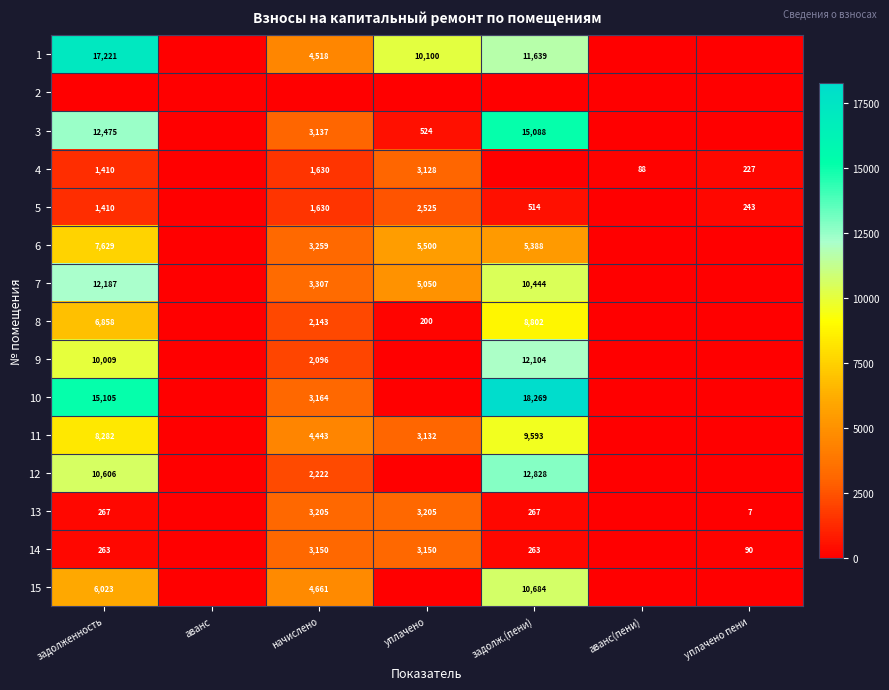

Is it true that 1 equals 19684.5 at задолж.(пени)?

False